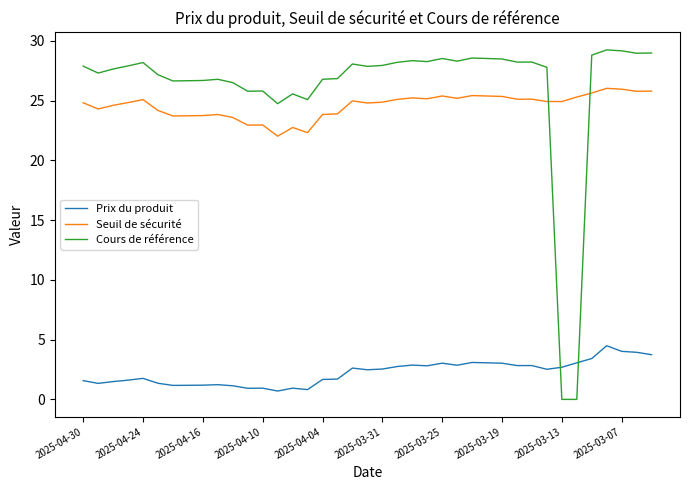

True or false: Cours de référence and Prix du produit cross at least once.

True